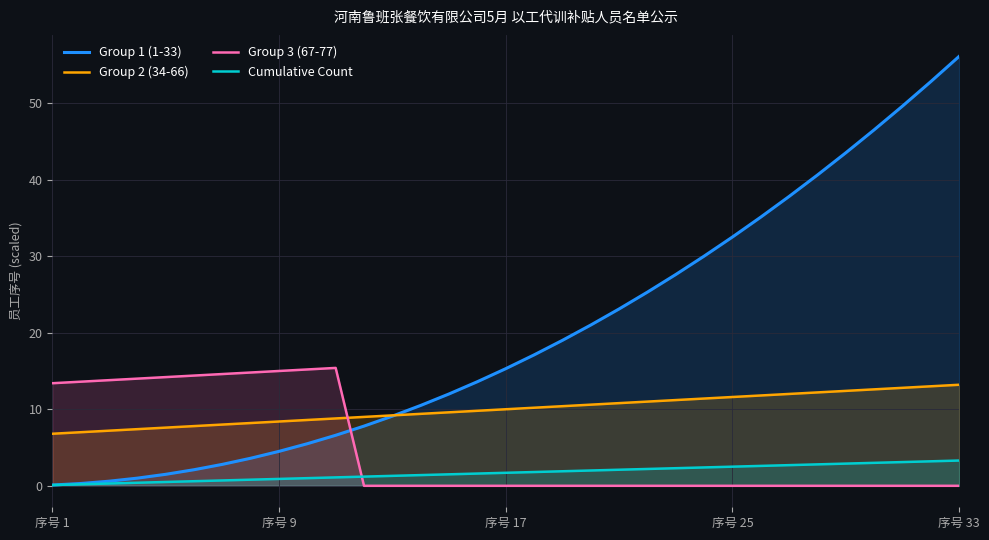

How many lines are shown in the chart?

4